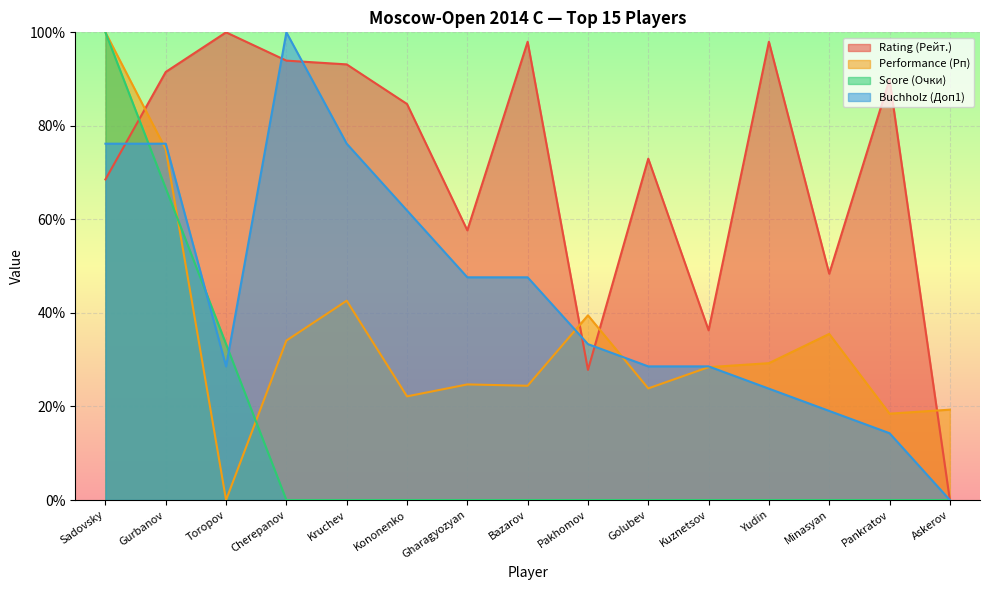

After their last crossing, which series has the higher values: Score (Очки) or Buchholz (Доп1)?

Buchholz (Доп1)